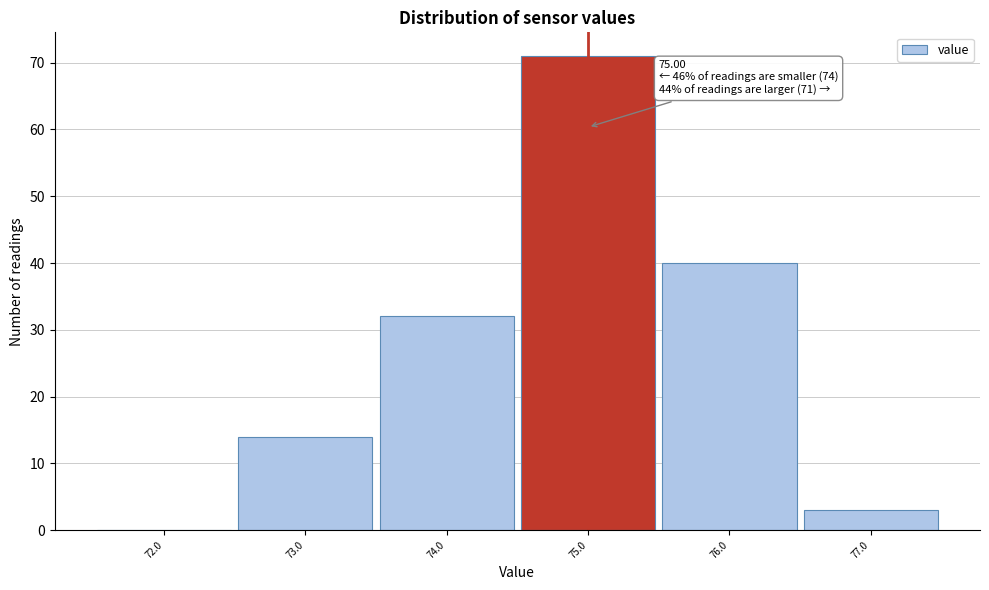

Over which range of the x-axis is the bar tallest?

74.5 to 75.5